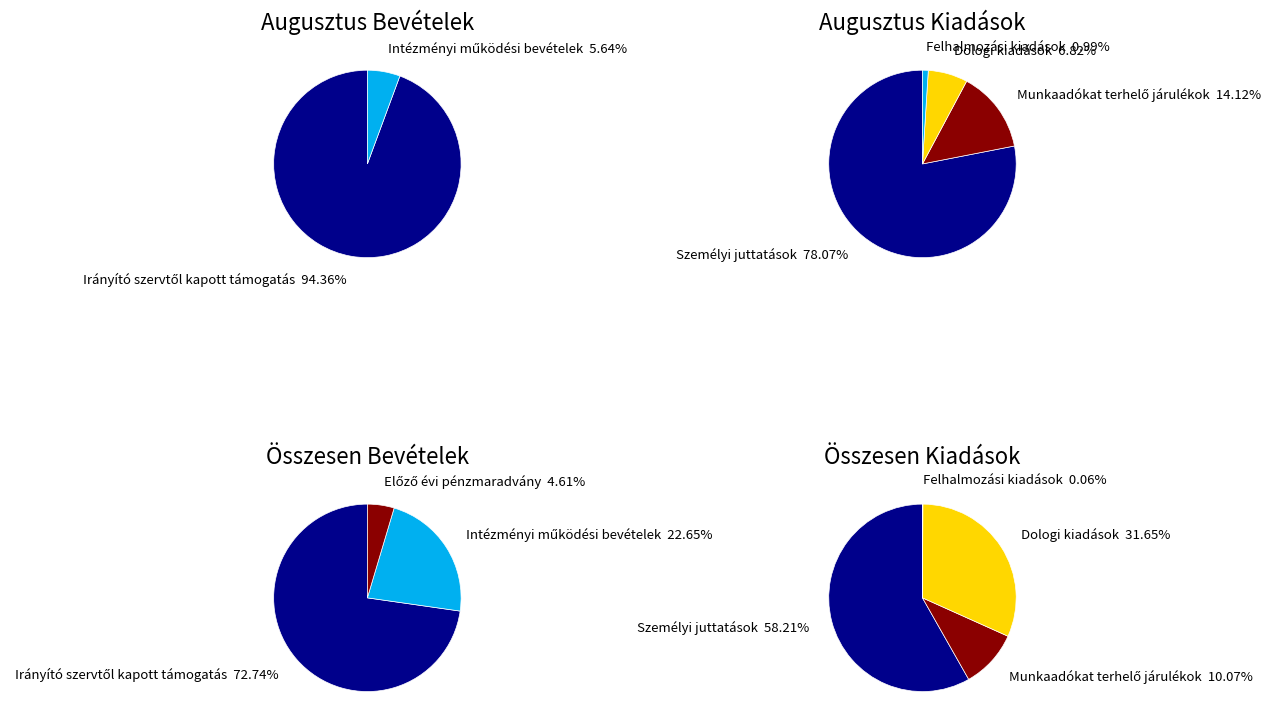

What is the change in value from Személyi juttatások to Dologi kiadások?

-3699742